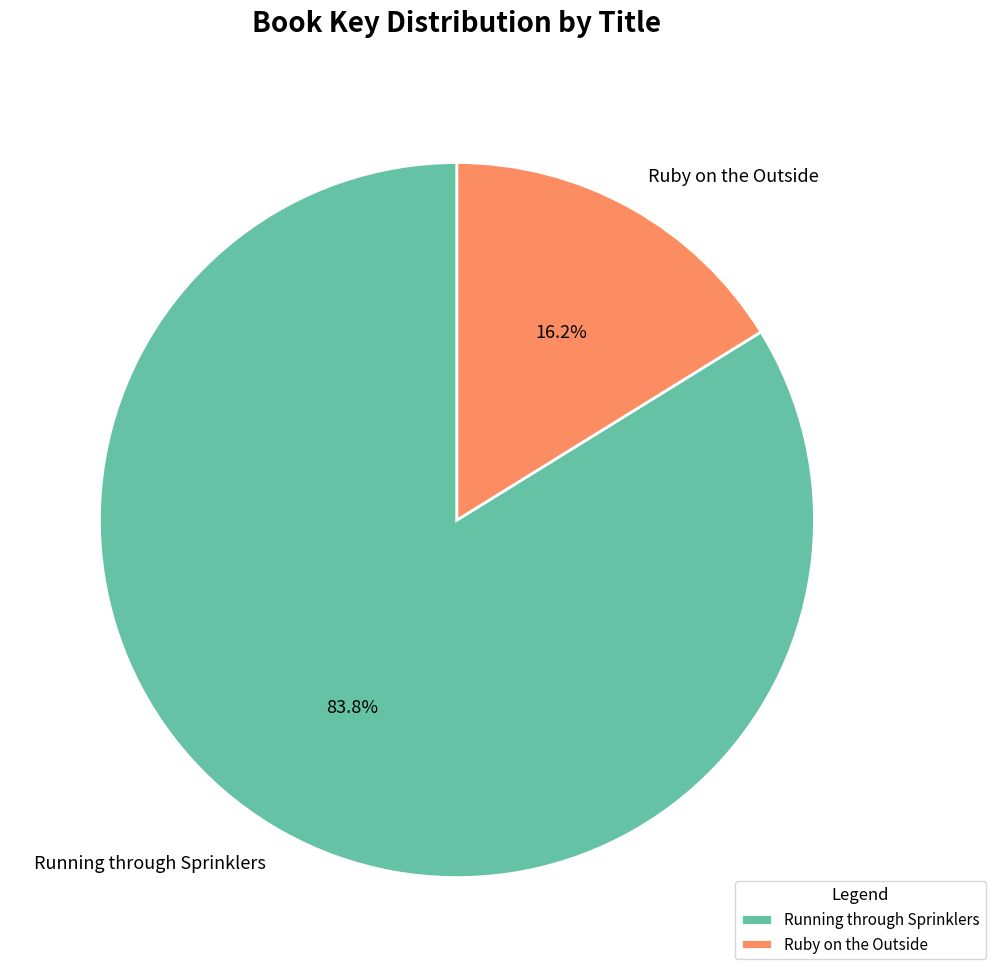

Does any single category account for the majority?

Yes